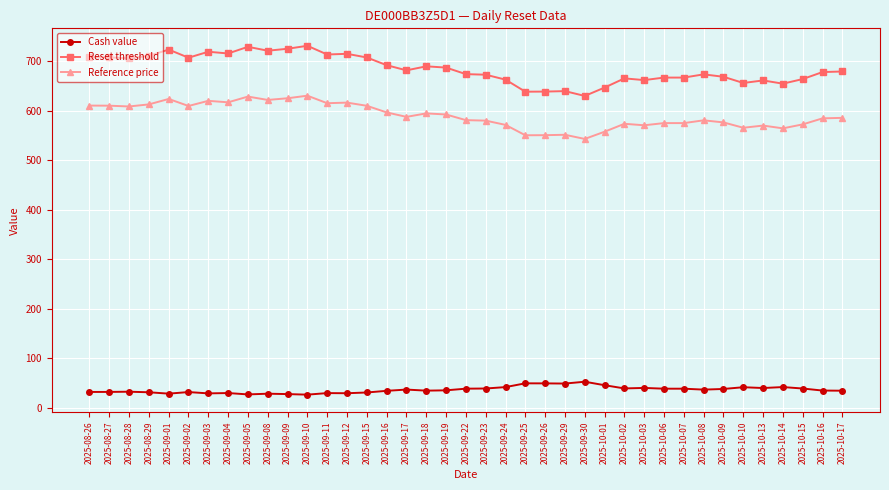

Rank the series at 2025-10-09 from lowest to highest value.

Cash value, Reference price, Reset threshold